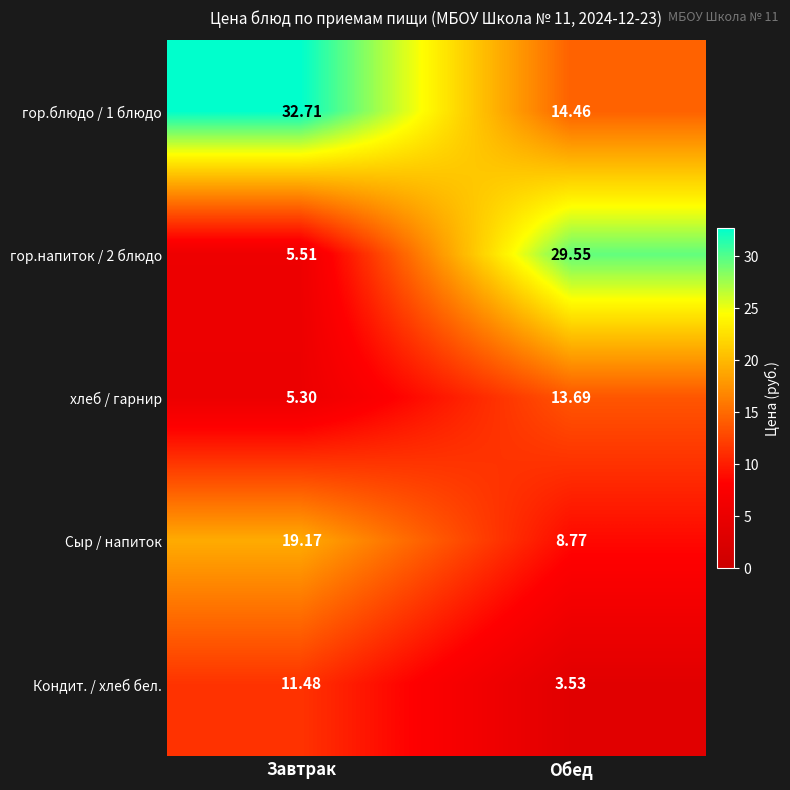

What is the total value across all series at Обед?

70.0